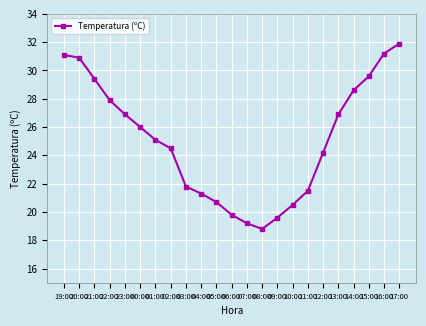

The value at 19:00 is 11.7. True or false?

False